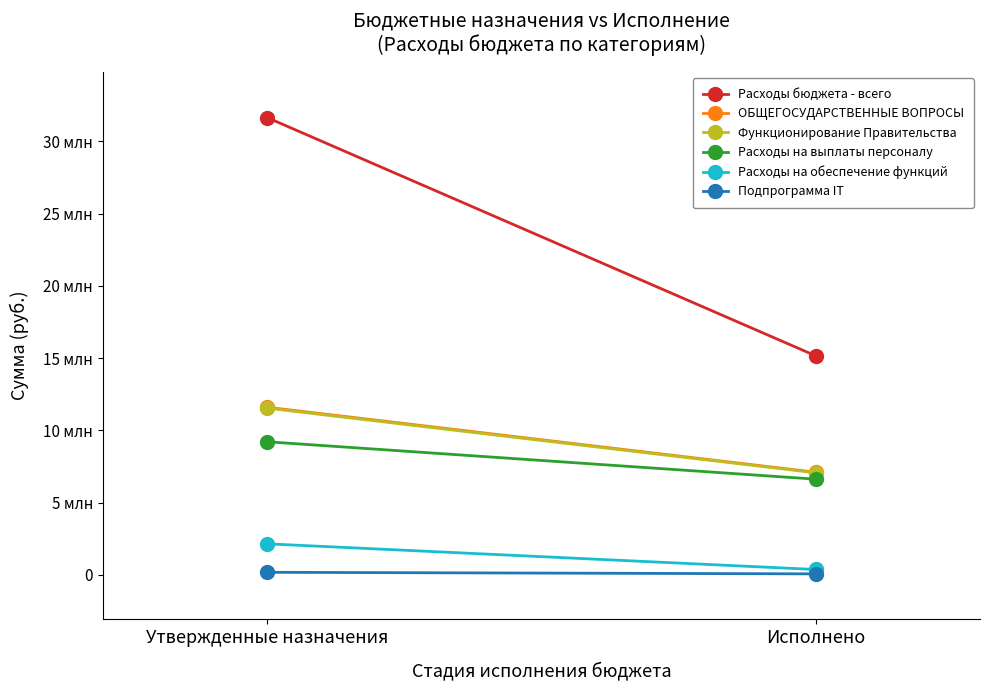

Is it true that ОБЩЕГОСУДАРСТВЕННЫЕ ВОПРОСЫ equals 9526358.6 at Исполнено?

False